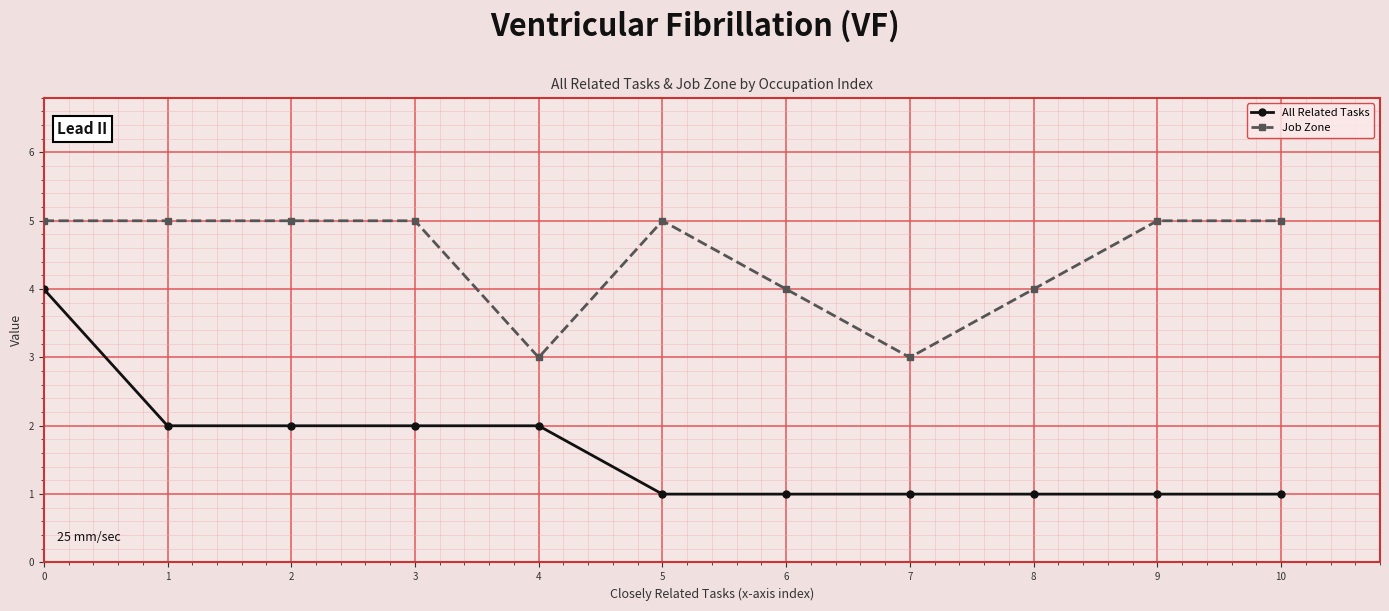

How many data points does each series have?

11